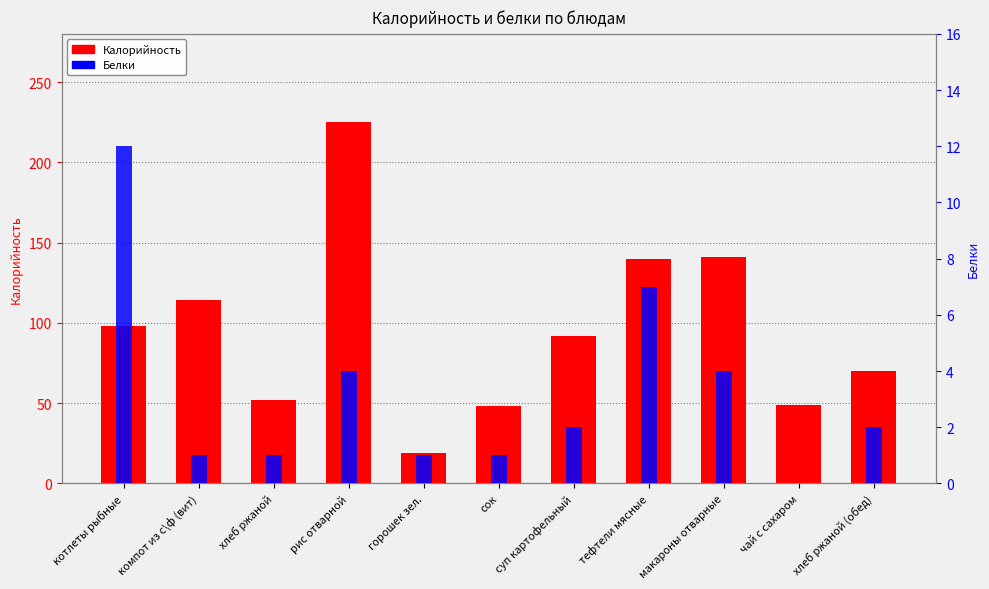

List the series in order of their peak value, highest first.

Калорийность, Белки